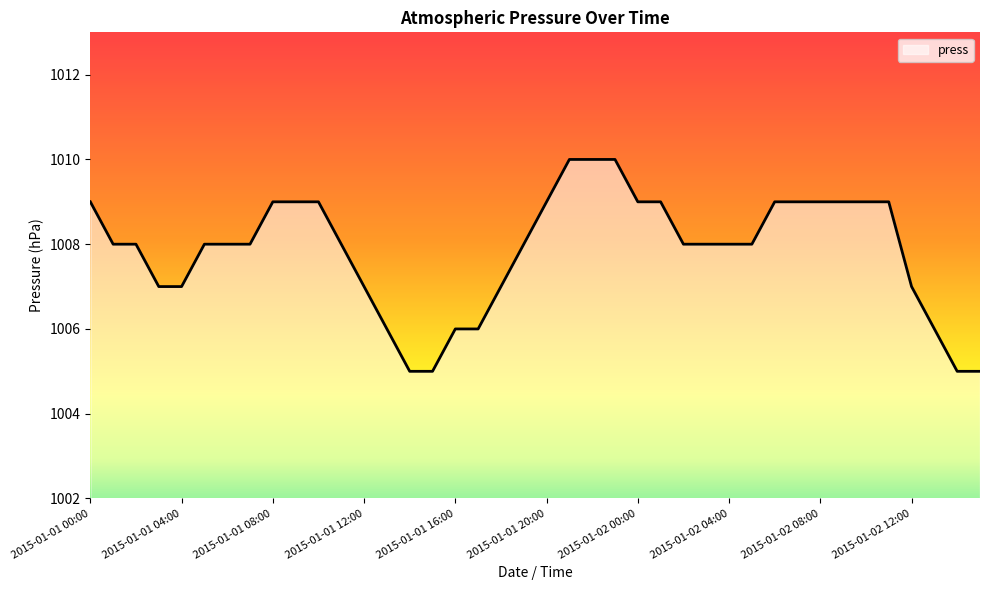

What is the maximum value shown in the chart?

1010